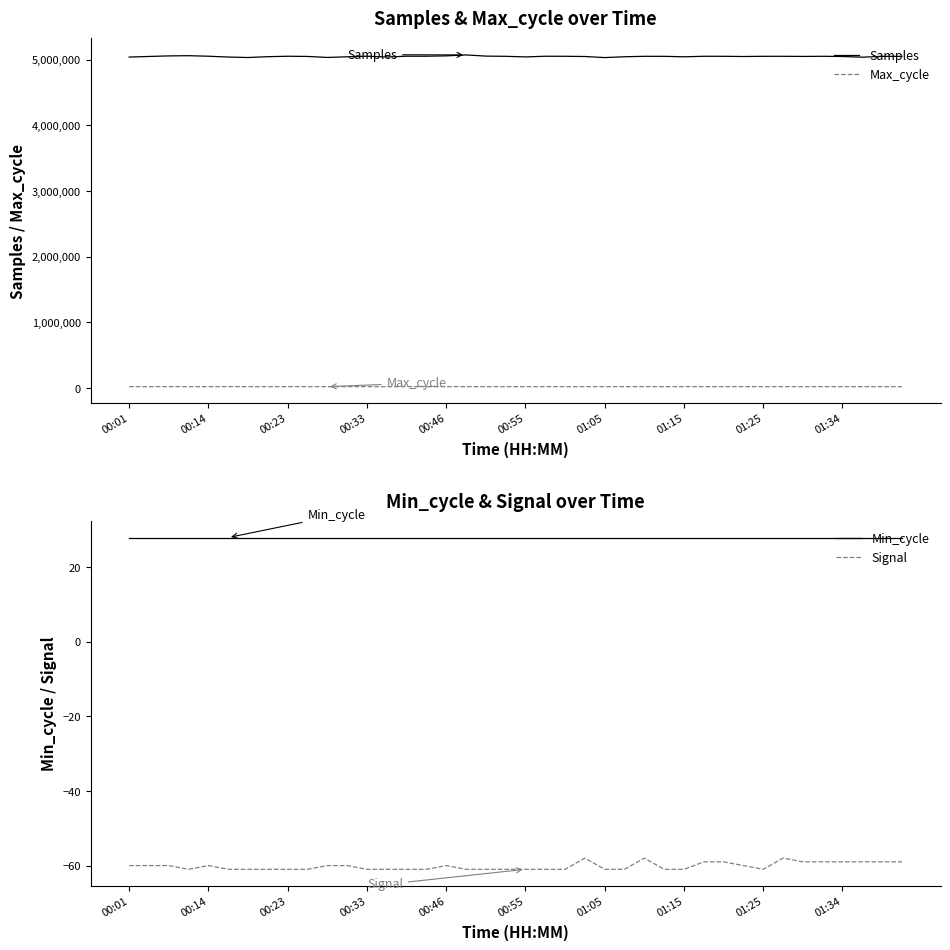

True or false: Max_cycle and Samples intersect in this chart.

False